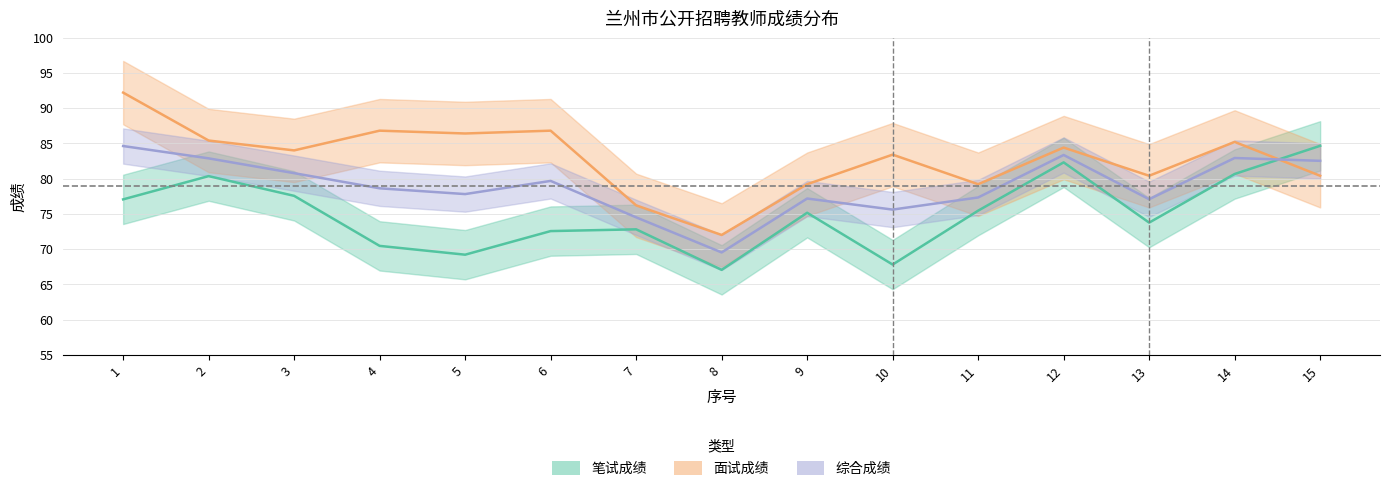

How many categories are shown in the chart?

15